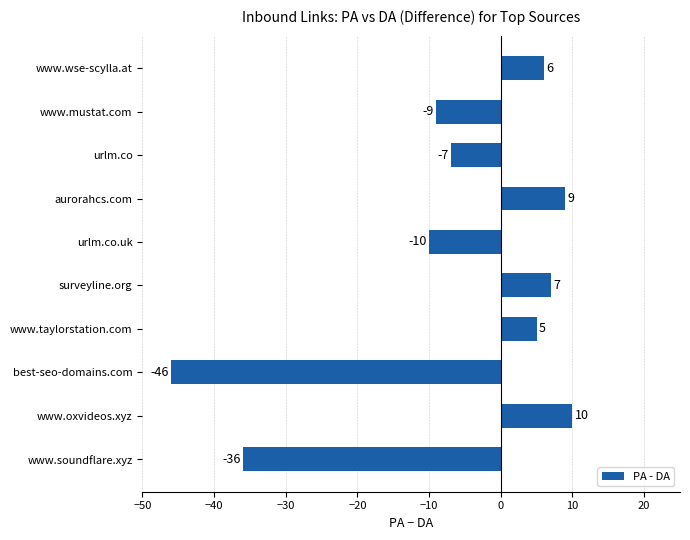

Rank the categories by value from lowest to highest.

best-seo-domains.com, www.soundflare.xyz, urlm.co.uk, www.mustat.com, urlm.co, www.taylorstation.com, www.wse-scylla.at, surveyline.org, aurorahcs.com, www.oxvideos.xyz